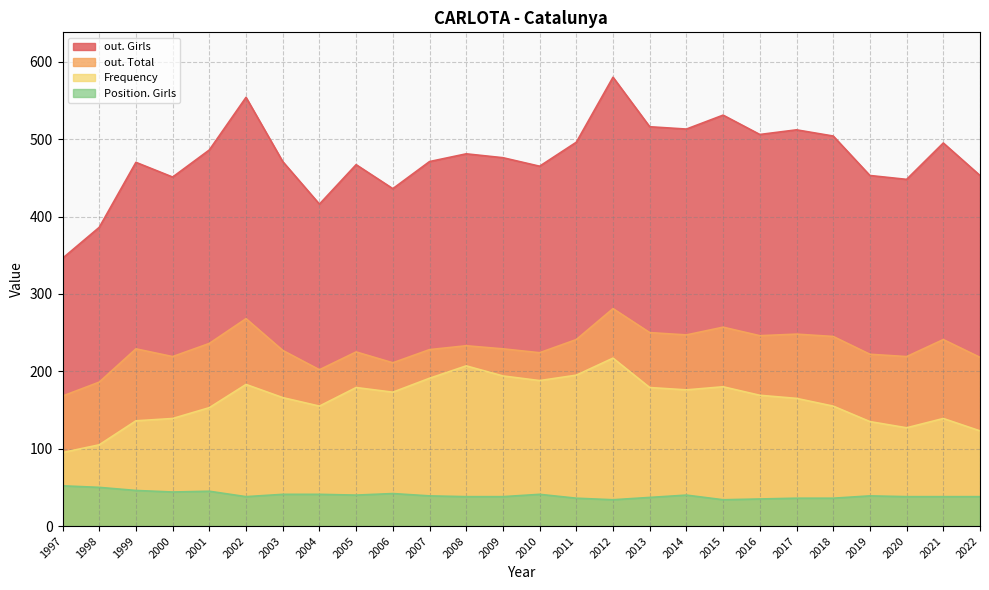

How many data points in out. Total are above 229?

12